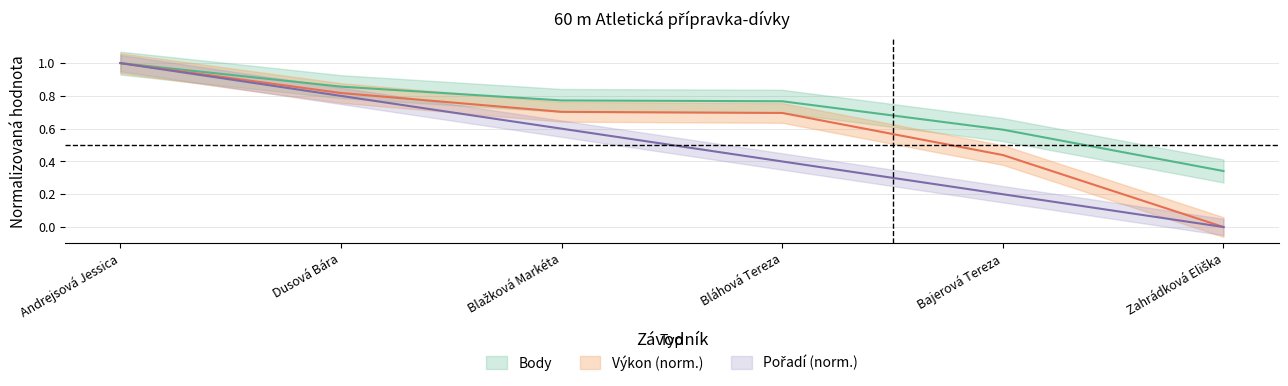

Reading left to right, what are all the values shown in this chart?

Pořadí: 1.0	0.8	0.6	0.4	0.2	0.0
Výkon: 1.0	0.8	0.7	0.7	0.4	0.0
Body: 1.0	0.9	0.8	0.8	0.6	0.3